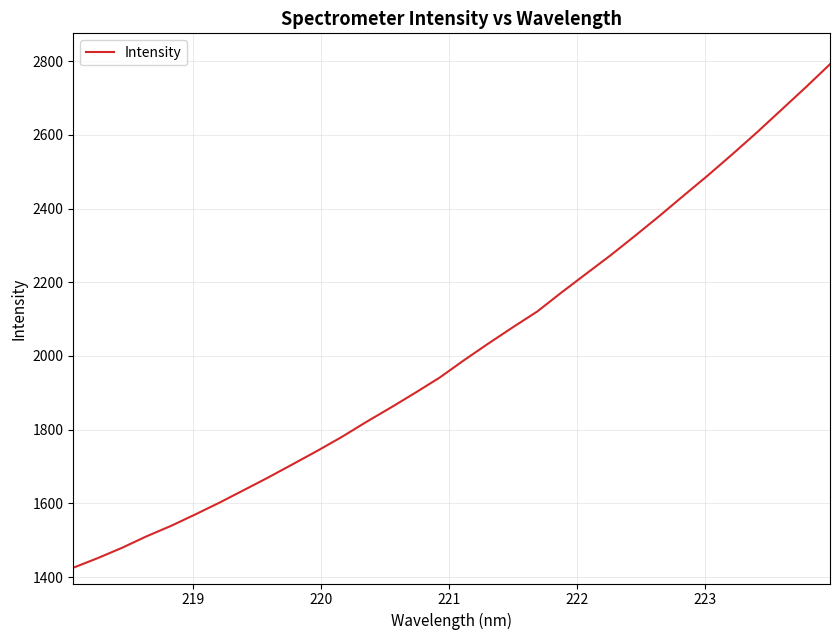

What is the smallest value displayed?

1425.6